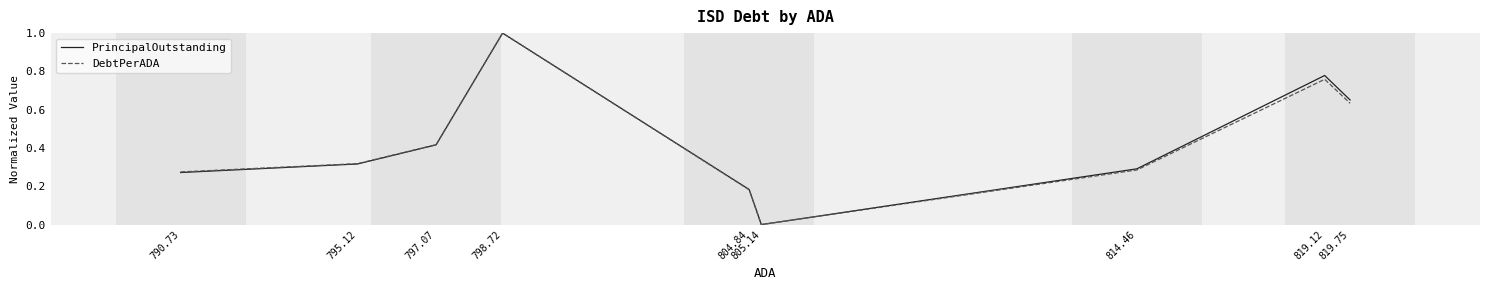

At which category does PrincipalOutstanding reach its first local valley?

805.14